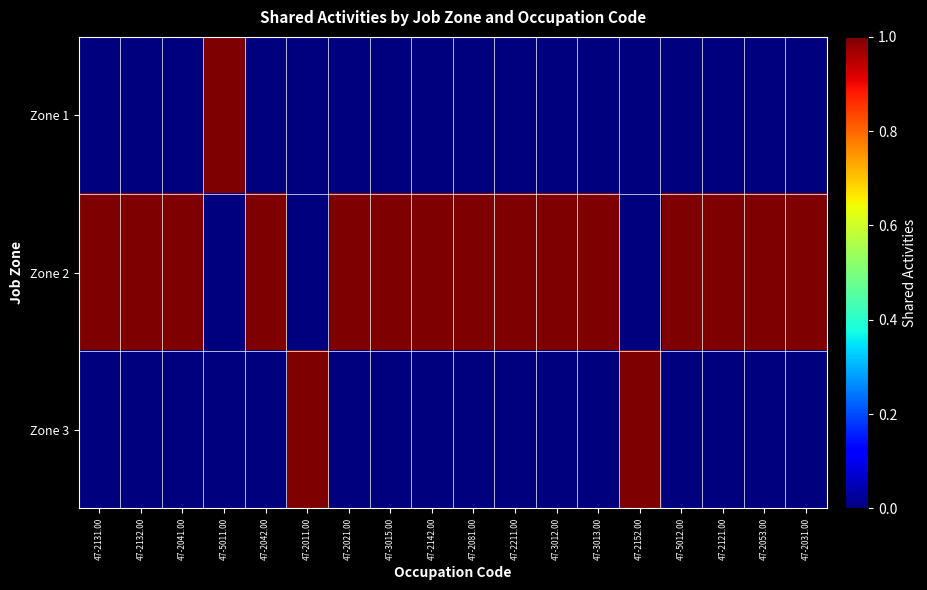

Which series has the largest total across all categories?

Zone 2